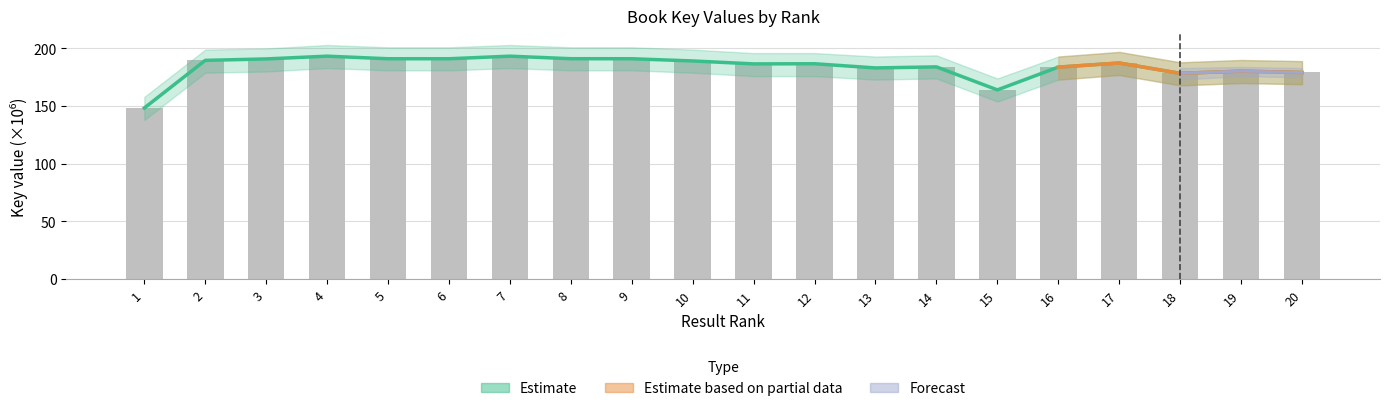

Reading right to left, extract all data points from this chart.

20=179.2	19=180.3	18=178.4	17=187.4	16=183.8	15=164.1	14=184.0	13=183.1	12=186.7	11=186.6	10=189.2	9=191.1	8=191.1	7=193.3	6=191.1	5=191.1	4=193.3	3=190.9	2=189.7	1=148.4